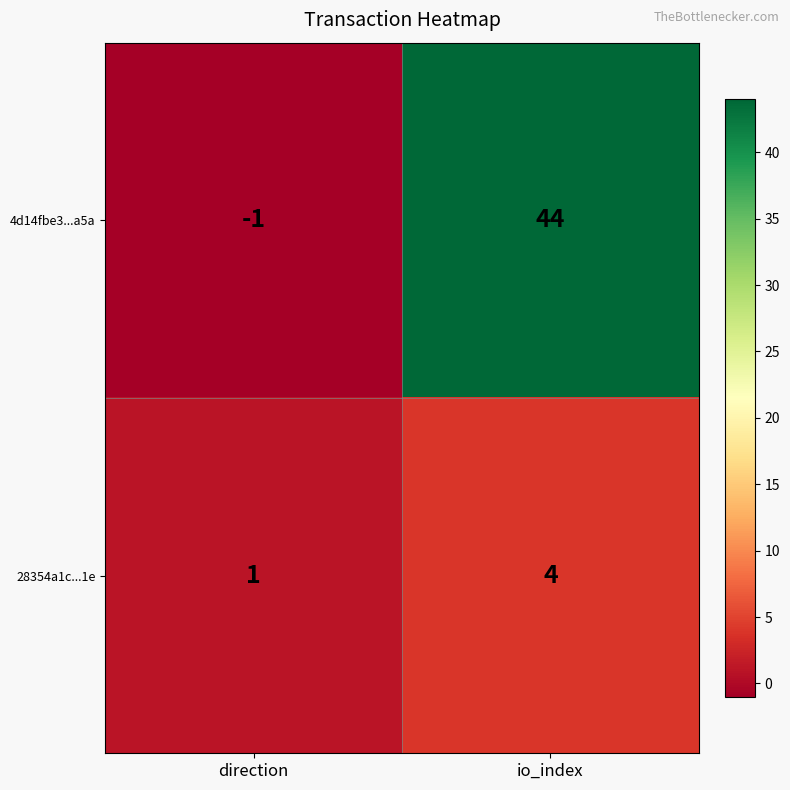

What is the spread (max minus min) of values at io_index?

40